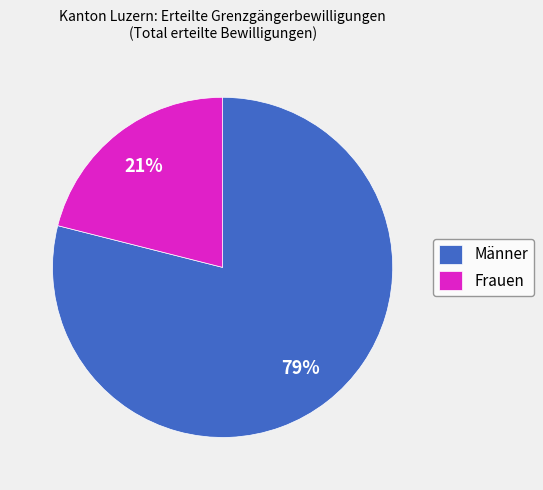

To the nearest percent, what is the difference between the Frauen and Männer slice percentages?

58%